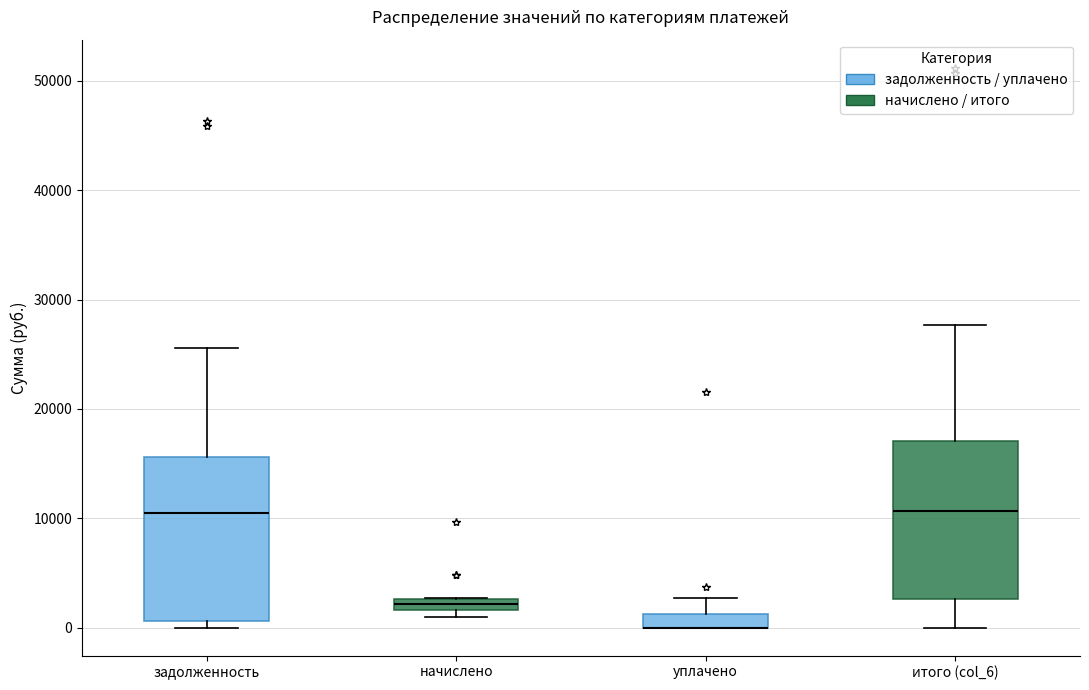

Where is the lower edge of the box for начислено on the y-axis? The values are not printed on the chart, so give them approximately, as read against the axis.

2000